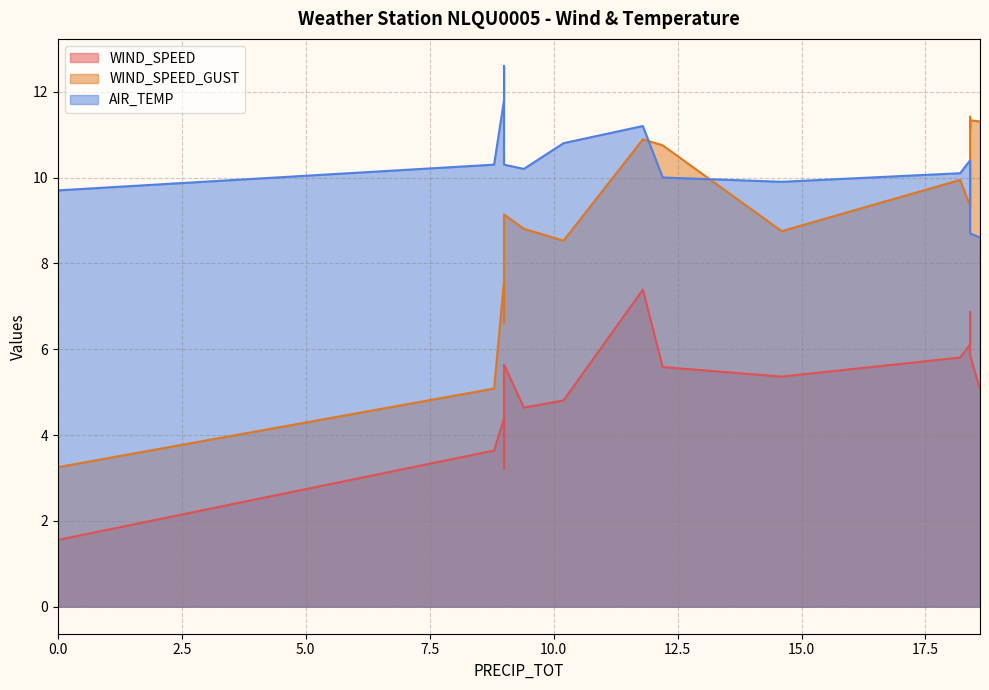

The WIND_SPEED series shows 1.8 at 9.0. True or false?

False